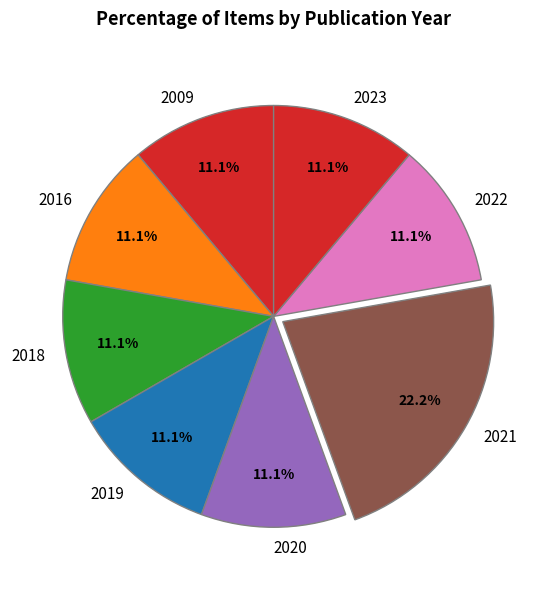

Does any single category account for the majority?

No